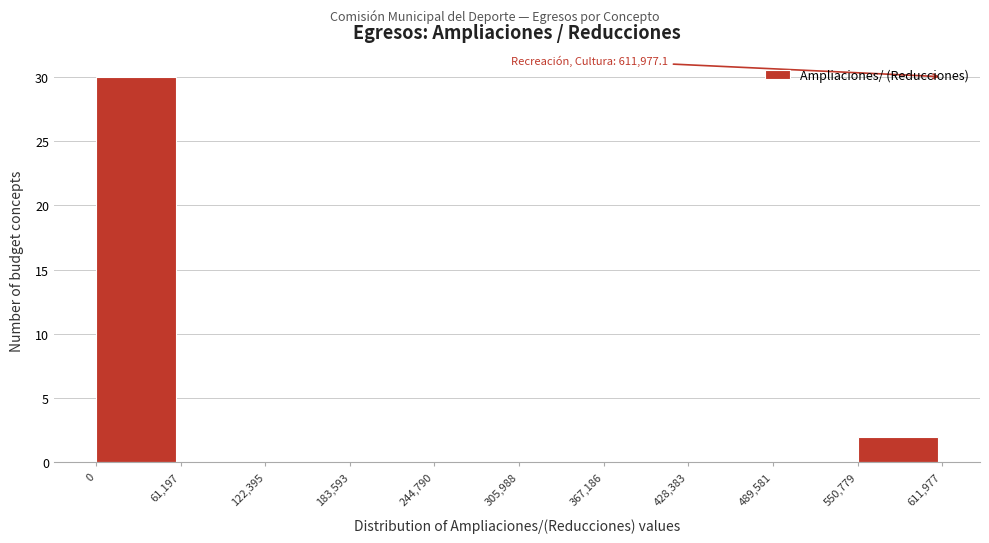

Over which range of the x-axis is the bar tallest?

0 to 61,197